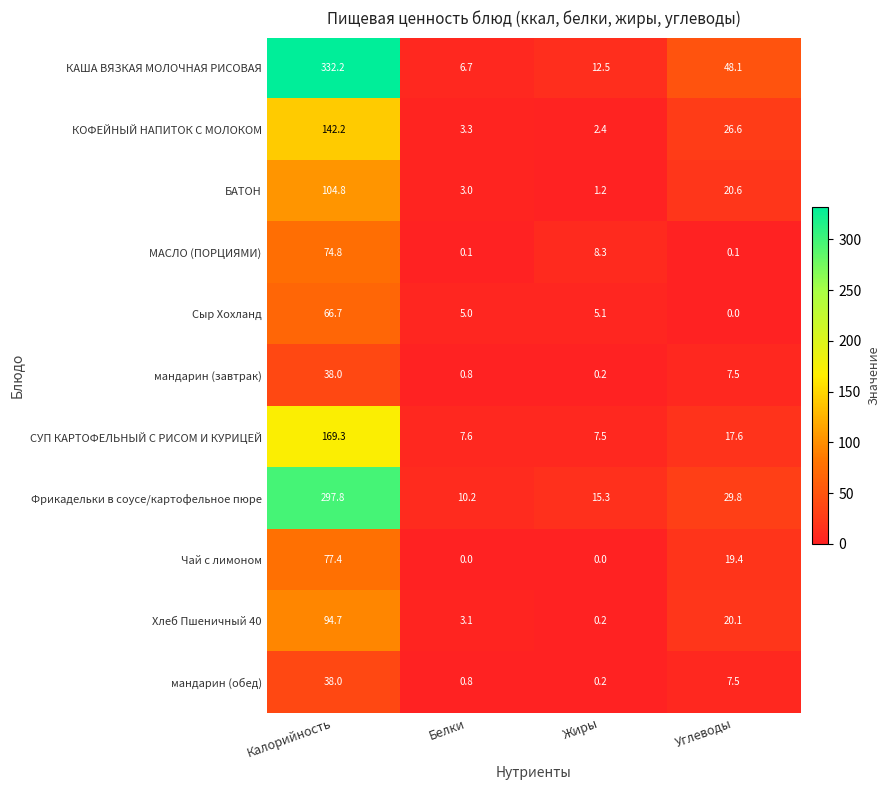

Which series has the widest spread of values?

КАША ВЯЗКАЯ МОЛОЧНАЯ РИСОВАЯ